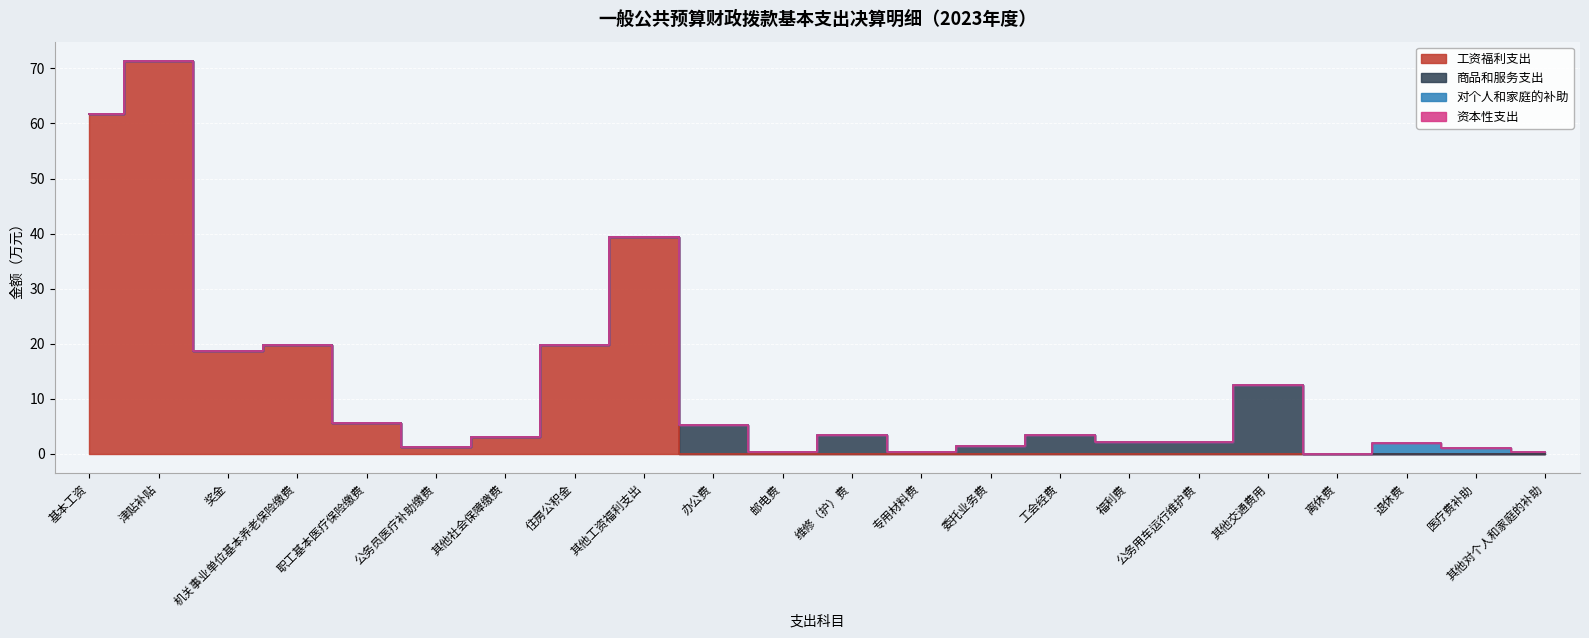

True or false: 对个人和家庭的补助 and 商品和服务支出 cross at least once.

False